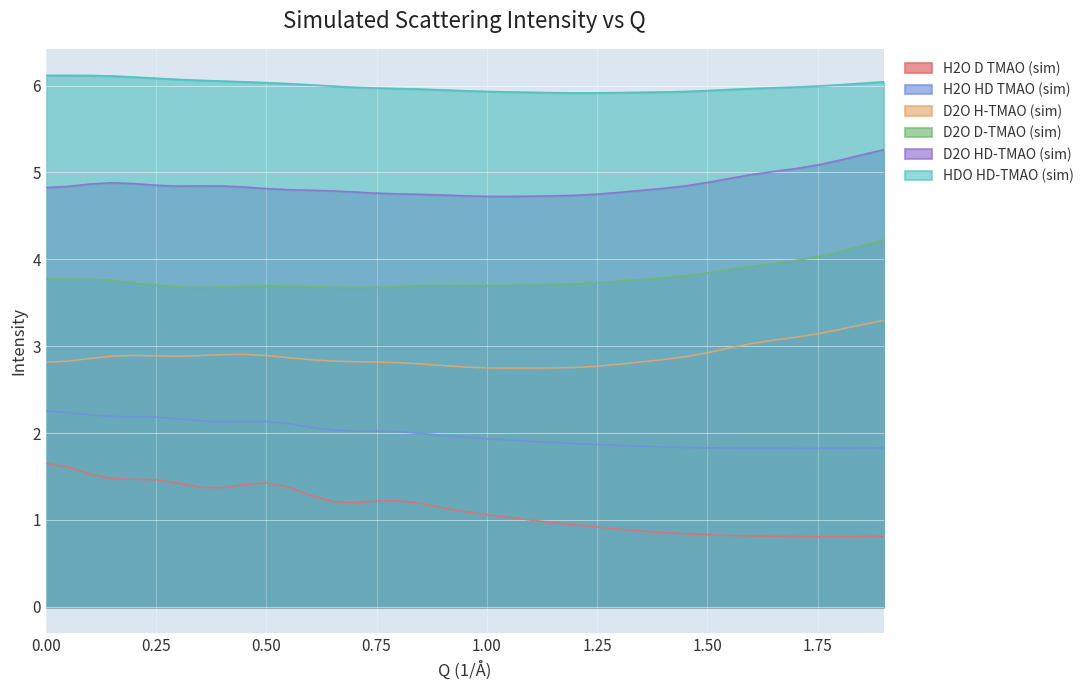

What is the average value of the D2O H-TMAO (sim) series?

2.9